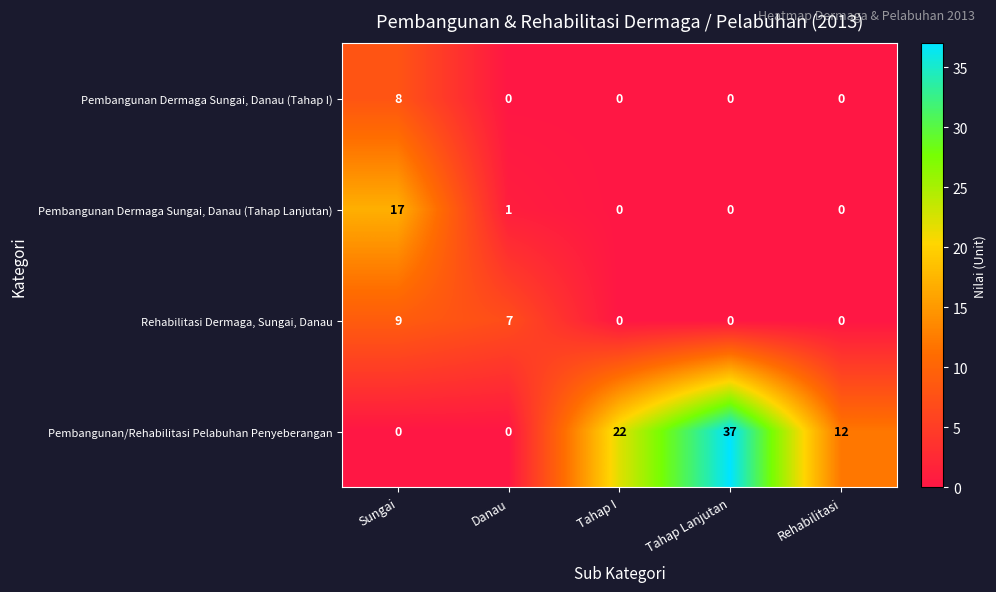

How many data points in Pembangunan/Rehabilitasi Pelabuhan Penyeberangan are less than 12?

2